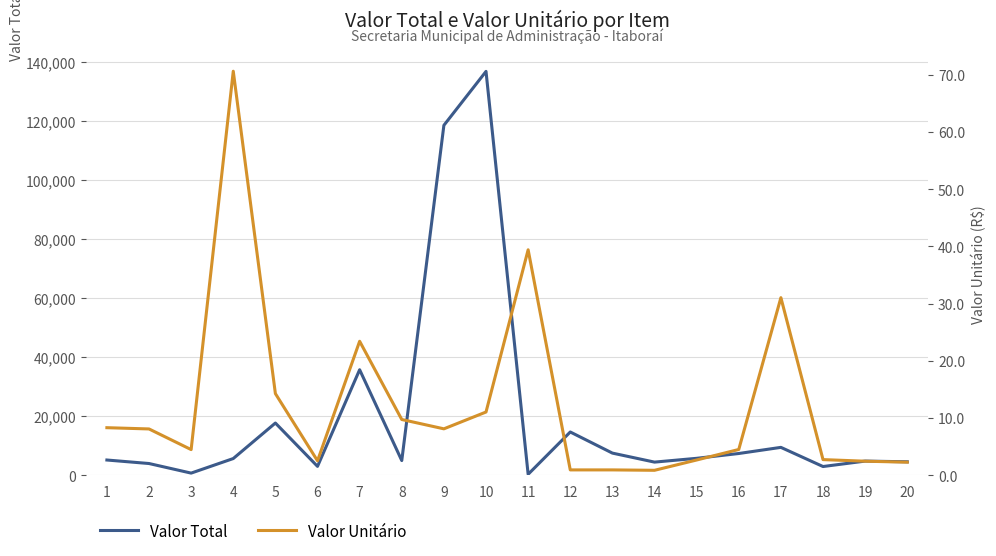

Does the chart have visible grid lines?

Yes